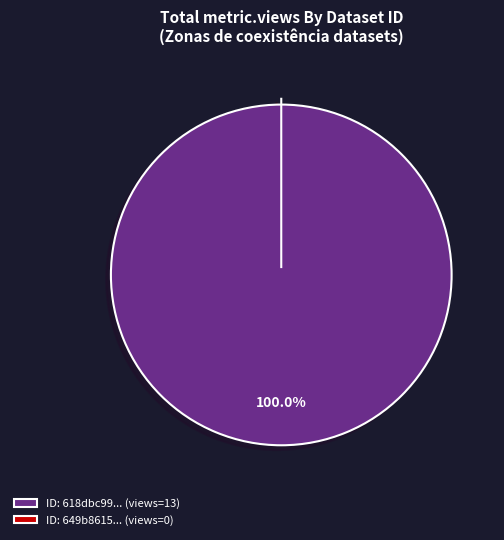

The 649b8615078190f8a0e77199 slice represents 13% of the pie. True or false?

False